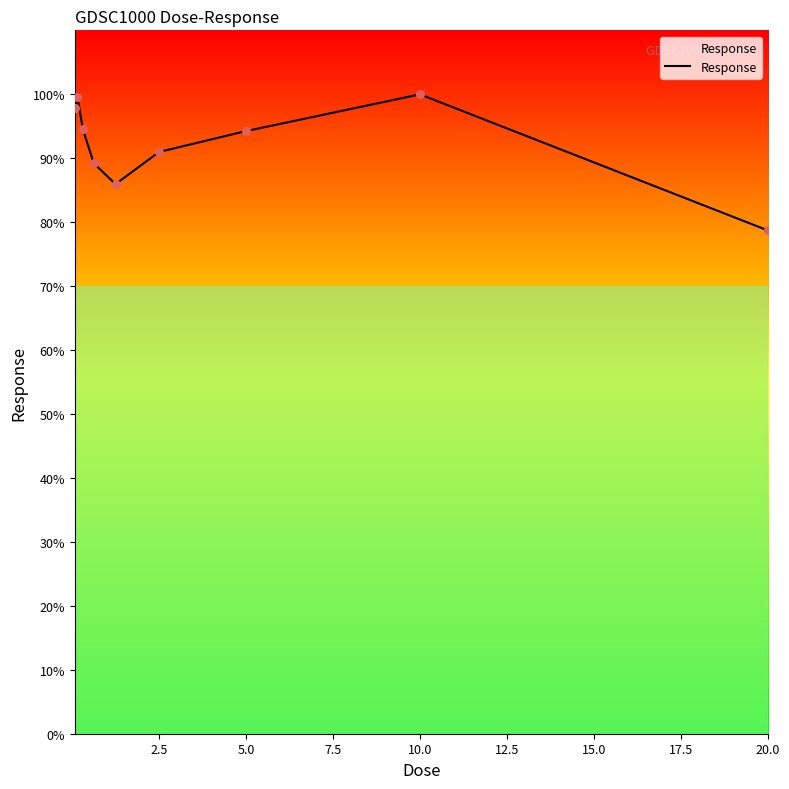

What is the difference between the maximum and minimum values?

21.3